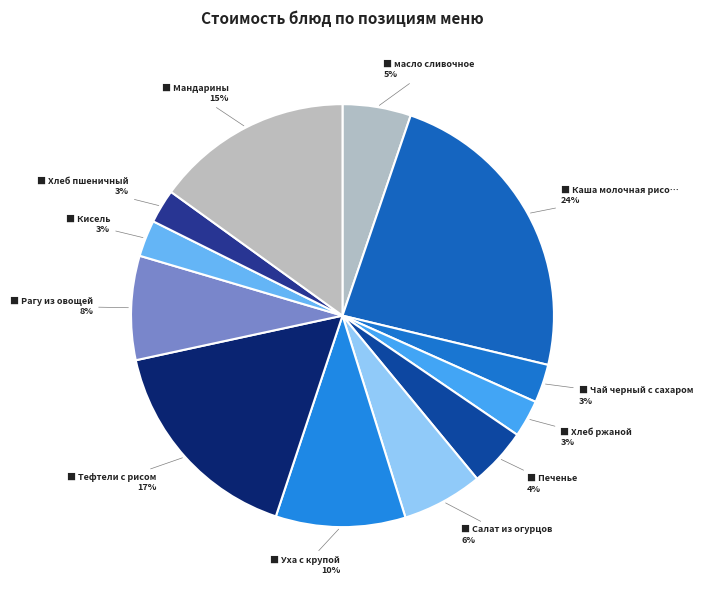

What is the smallest slice in the pie chart?

Хлеб пшеничный